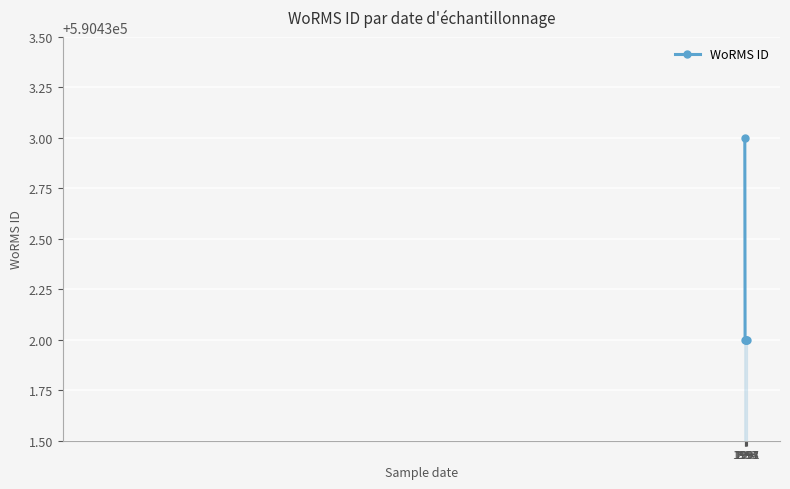

What is the value of the 5th point from the left?

590432